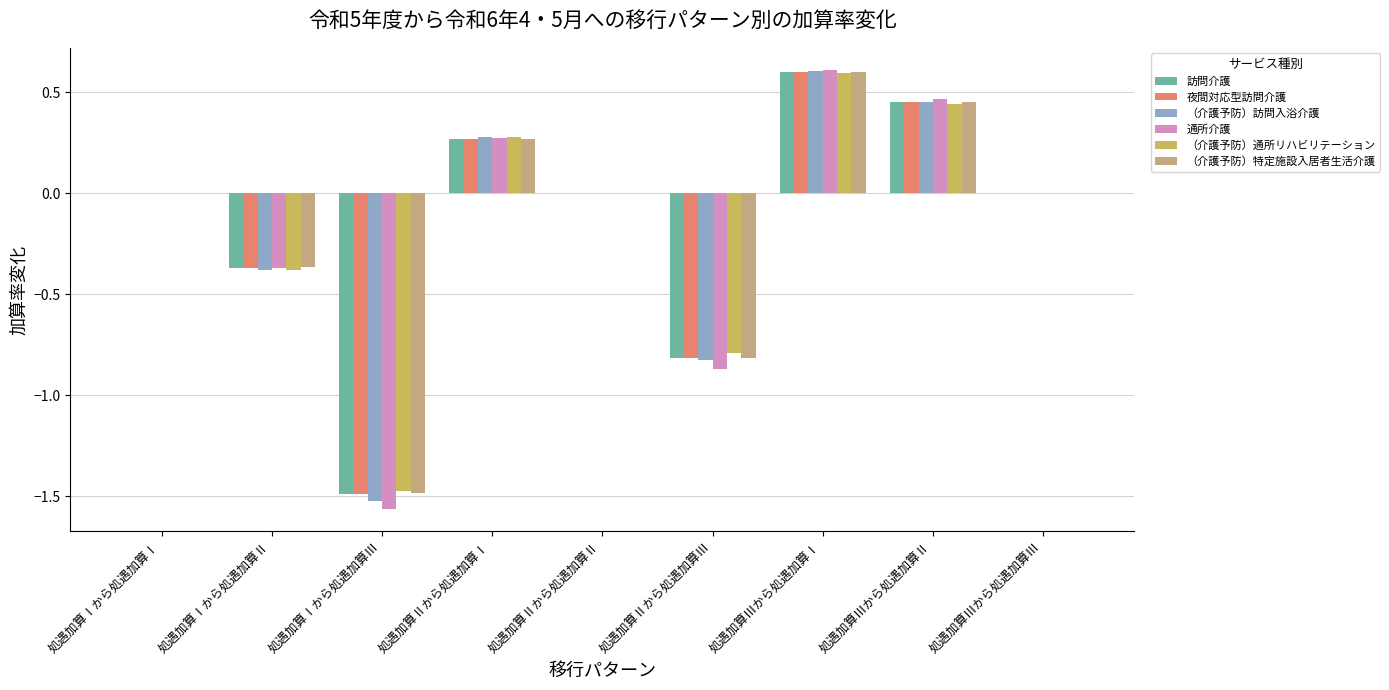

Between 処遇加算Ⅱから処遇加算Ⅱ and 処遇加算Ⅱから処遇加算Ⅲ, which series saw the biggest shift?

通所介護